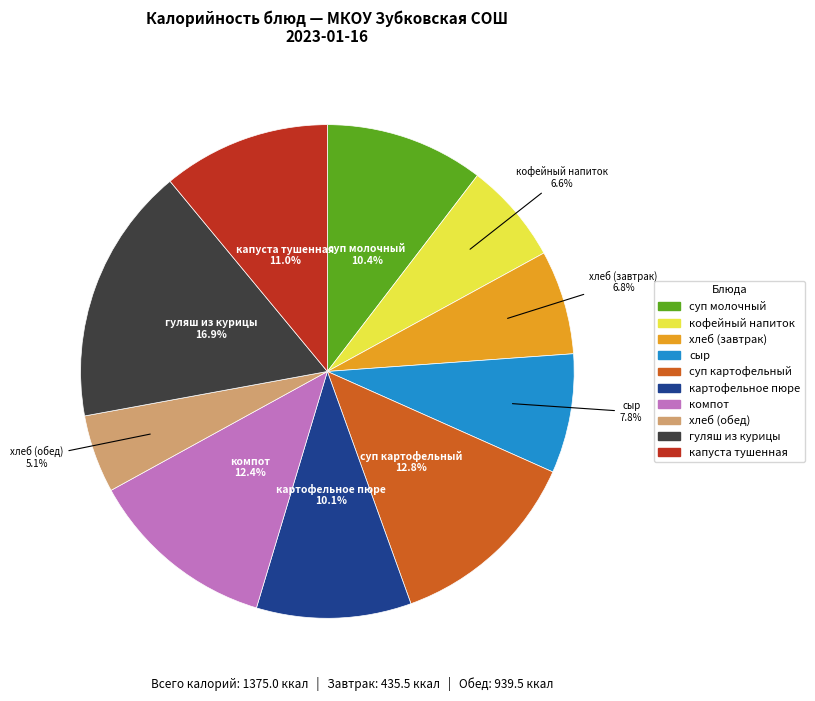

Is there any slice that represents more than half of the pie?

No